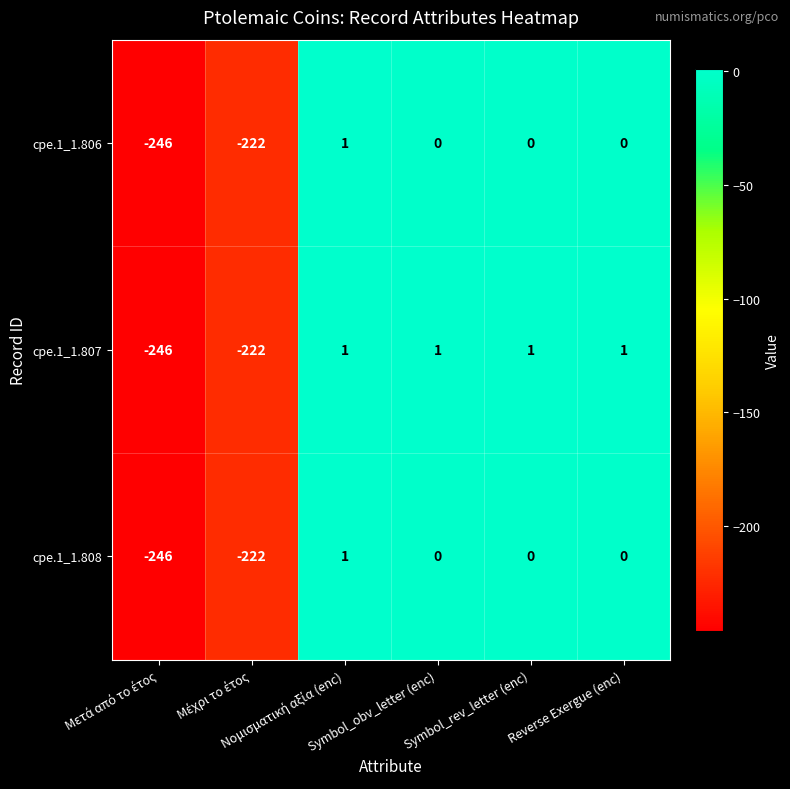

What is the difference between the second highest and second lowest values in the cpe.1_1.807 series?

223